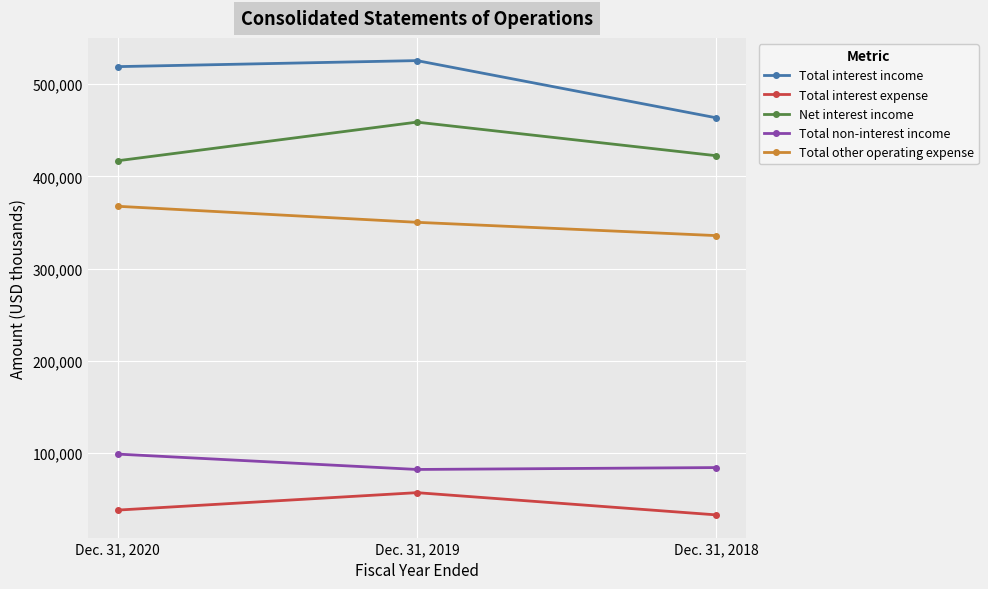

At which label does Net interest income reach its peak?

Dec. 31, 2019